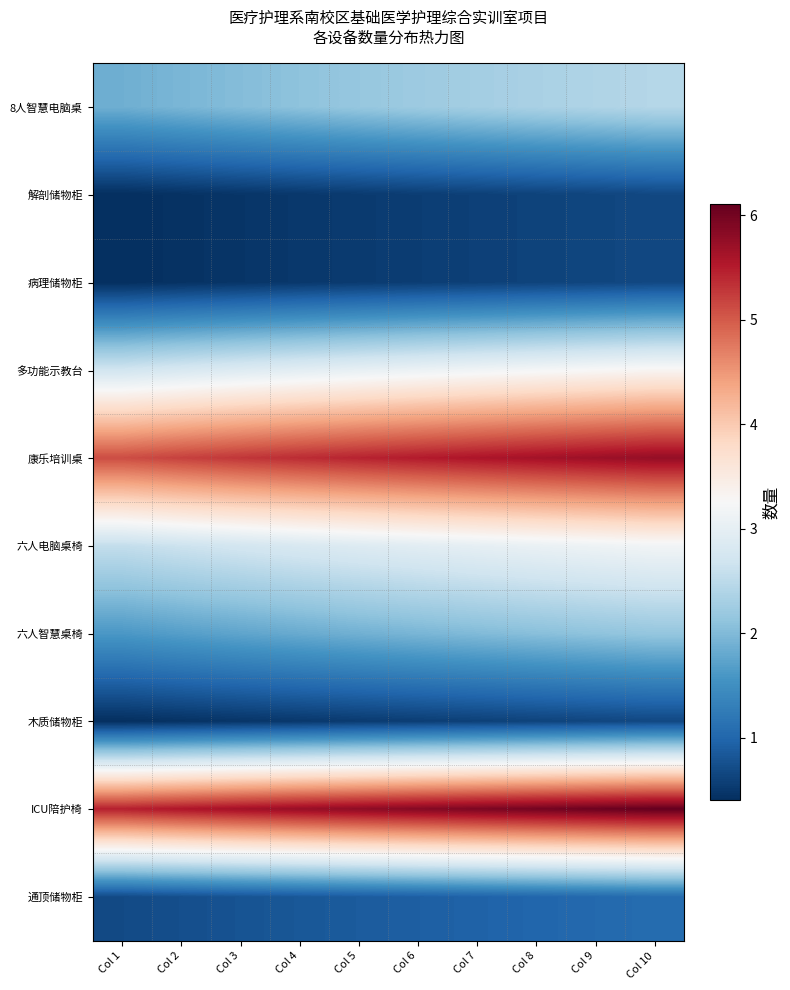

How many series are shown in this chart?

10